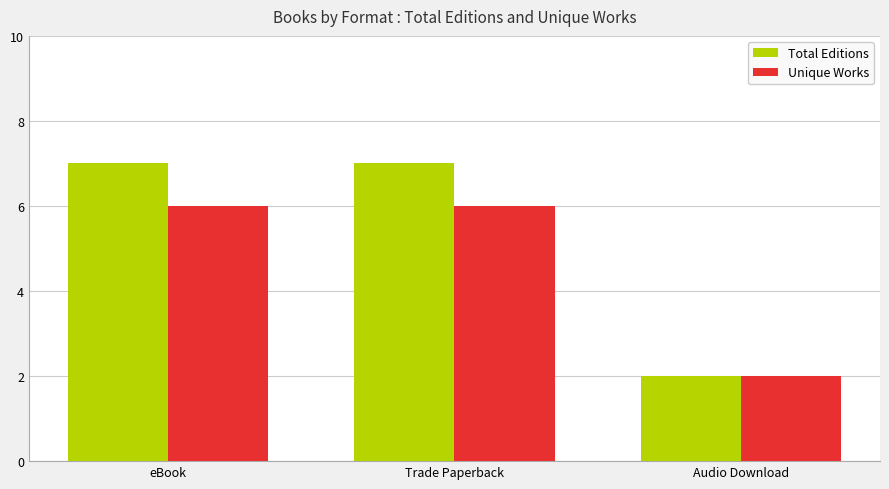

What are all the series names shown in the legend?

Total Editions, Unique Works